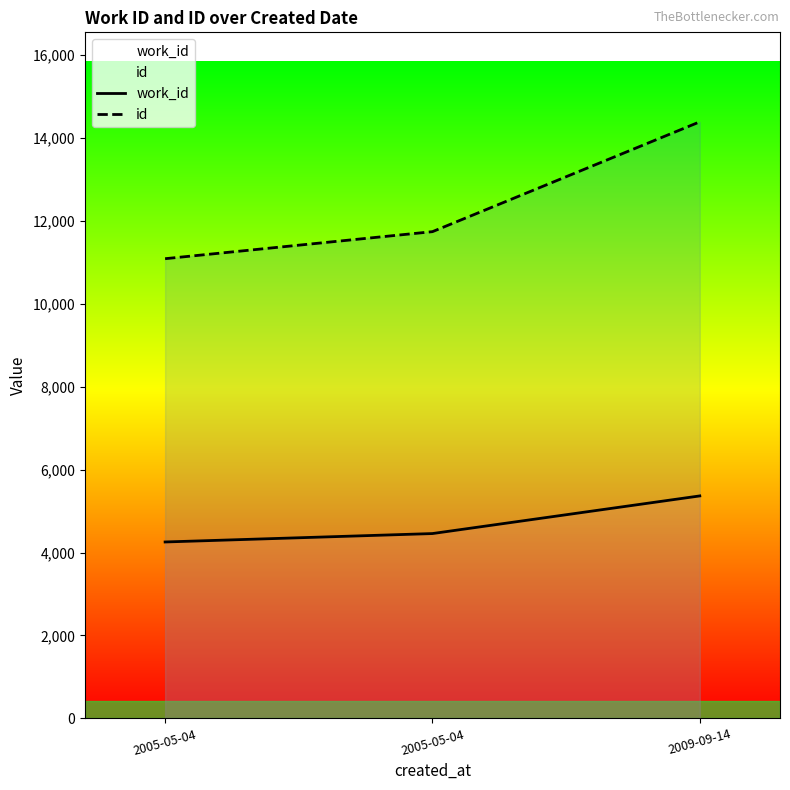

How many lines are shown in the chart?

2